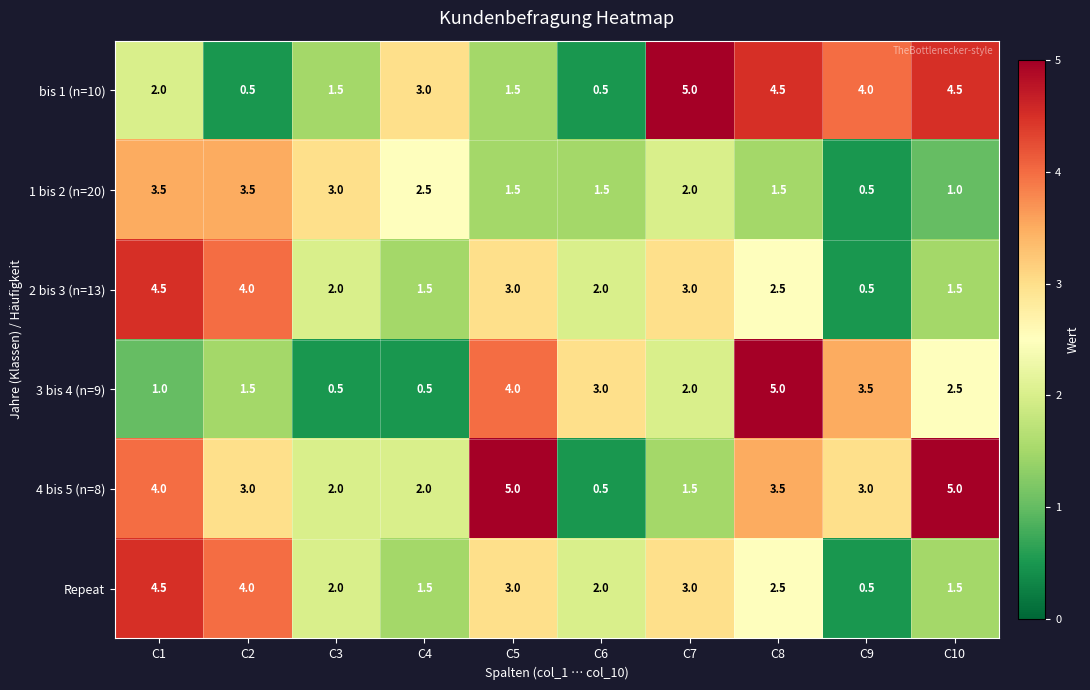

At which label does 2 bis 3 (n=13) reach its minimum?

C9